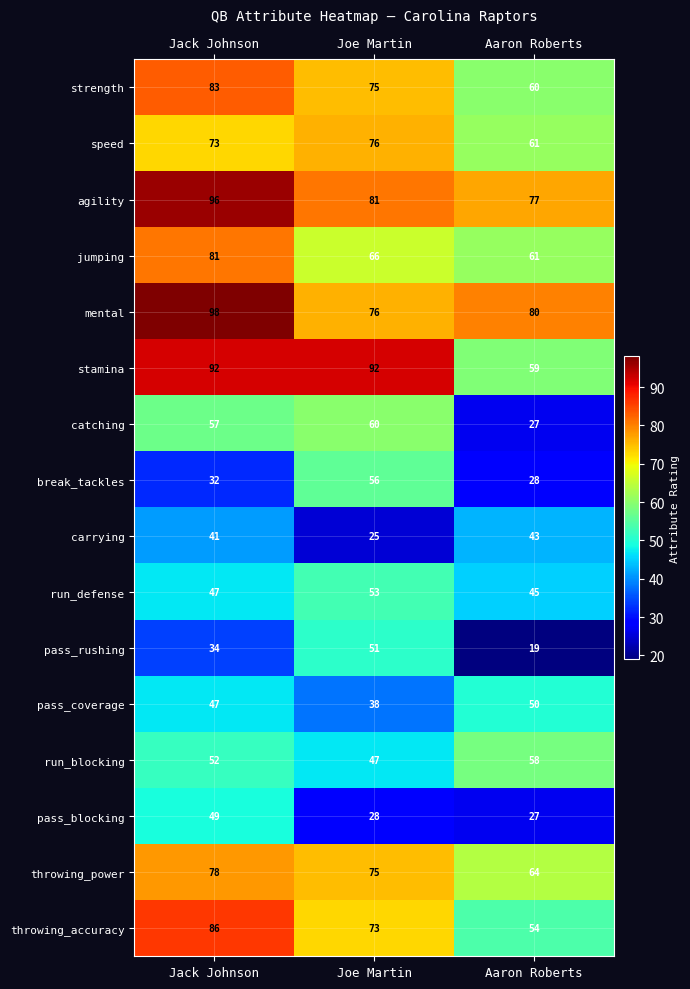

Which category has the highest value across all series?

Jack Johnson